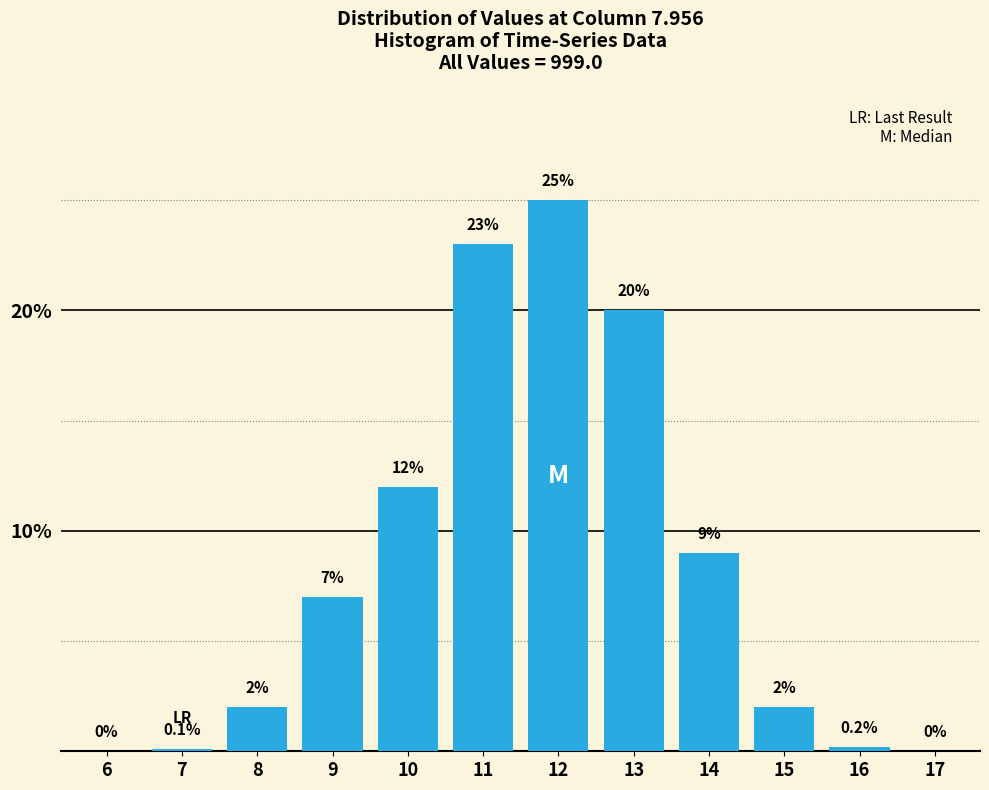

Reading left to right, transcribe all the data shown in this chart.

6=0.0	7=0.1	8=2.0	9=7.0	10=12.0	11=23.0	12=25.0	13=20.0	14=9.0	15=2.0	16=0.2